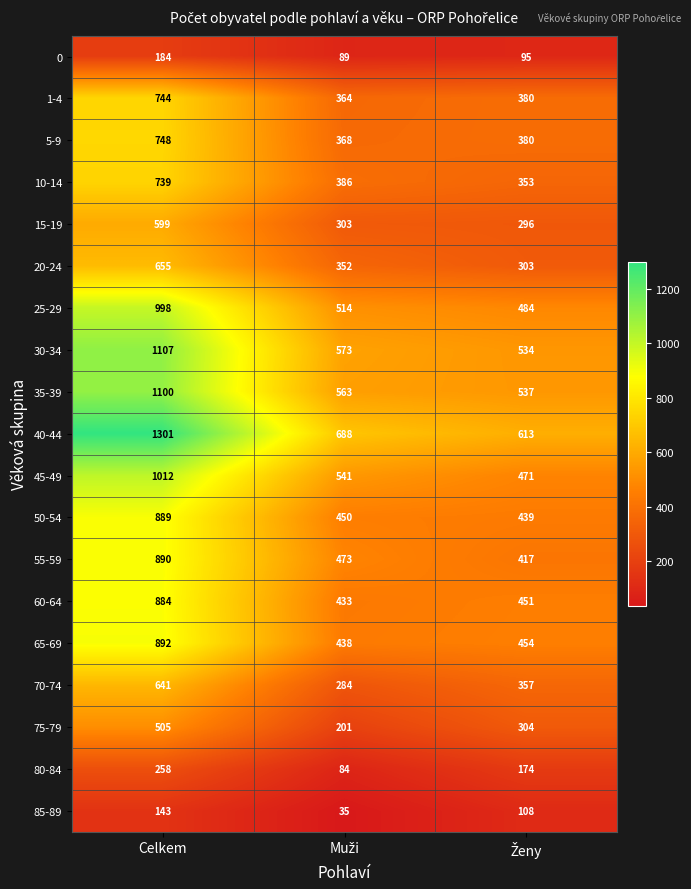

What is the difference between the second highest and minimum values in the 65-69 series?

16